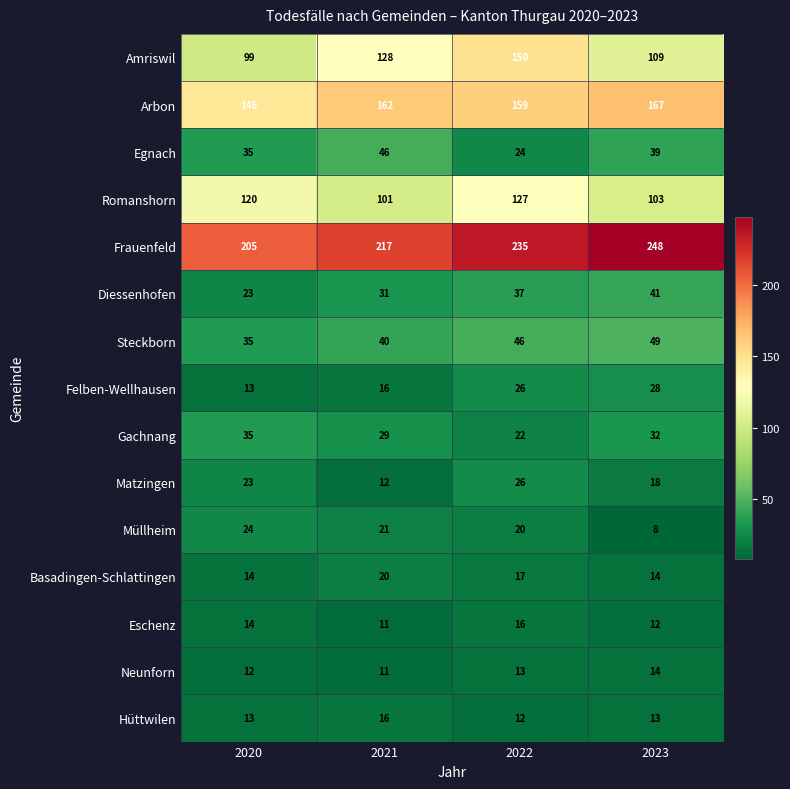

Is it true that Felben-Wellhausen equals 5 at 2021?

False